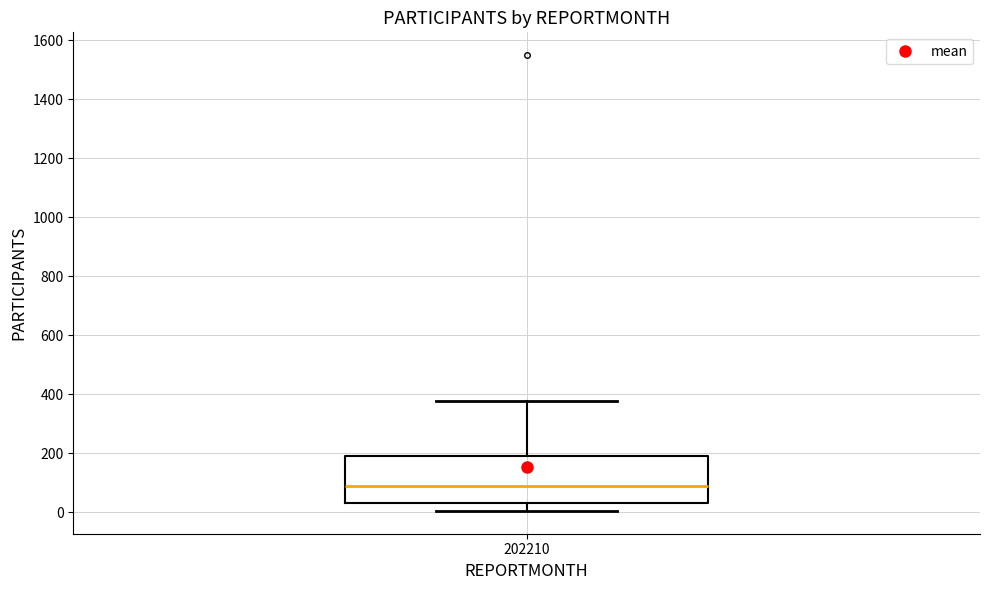

Where is the upper edge of the box at x = 202210 on the y-axis? The values are not printed on the chart, so give them approximately, as read against the axis.

180